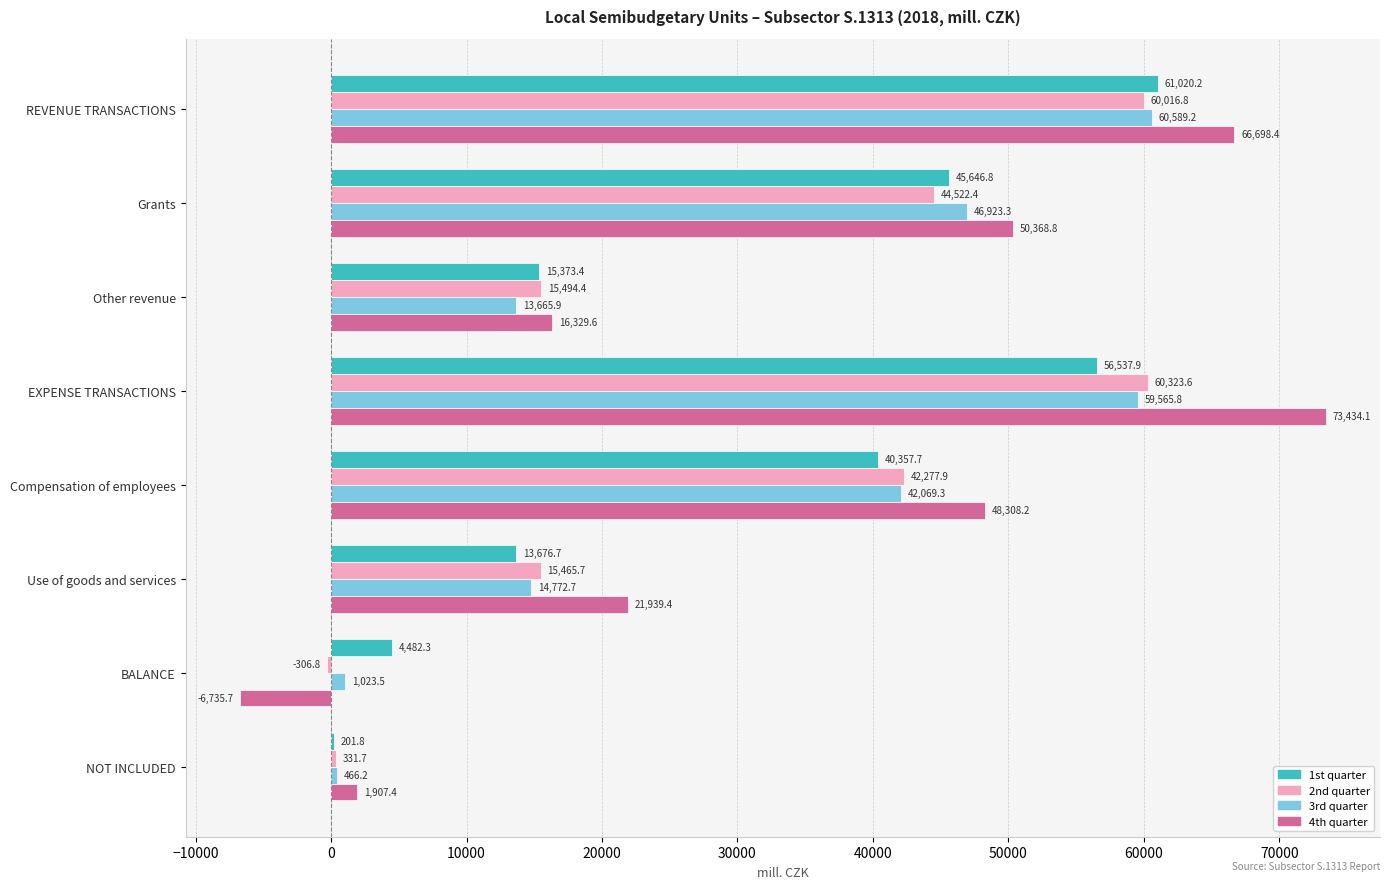

How many series are shown in this chart?

4